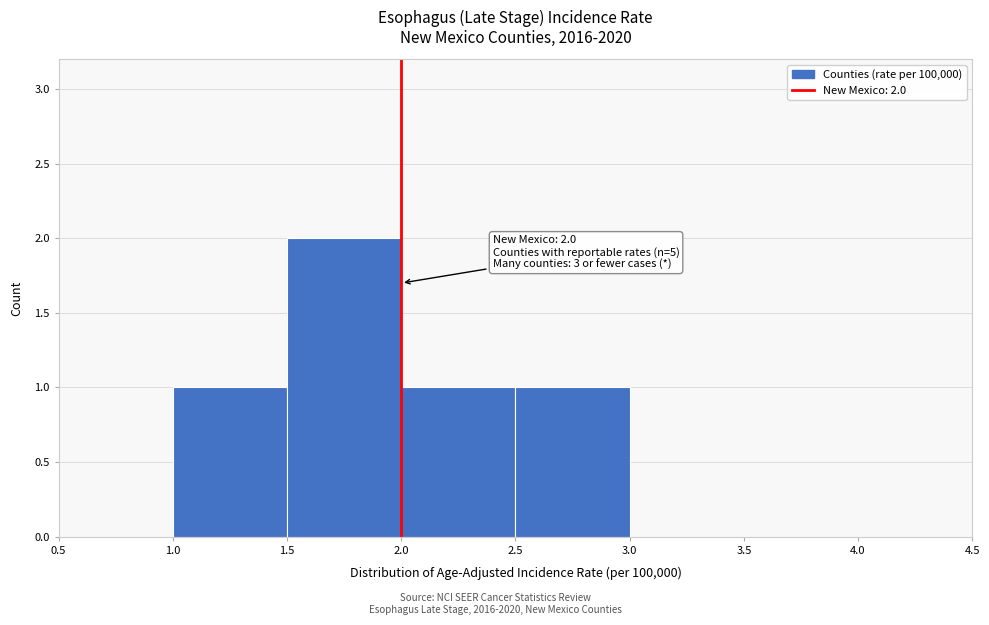

Which range on the x-axis has the tallest bar?

1.5 to 2.0